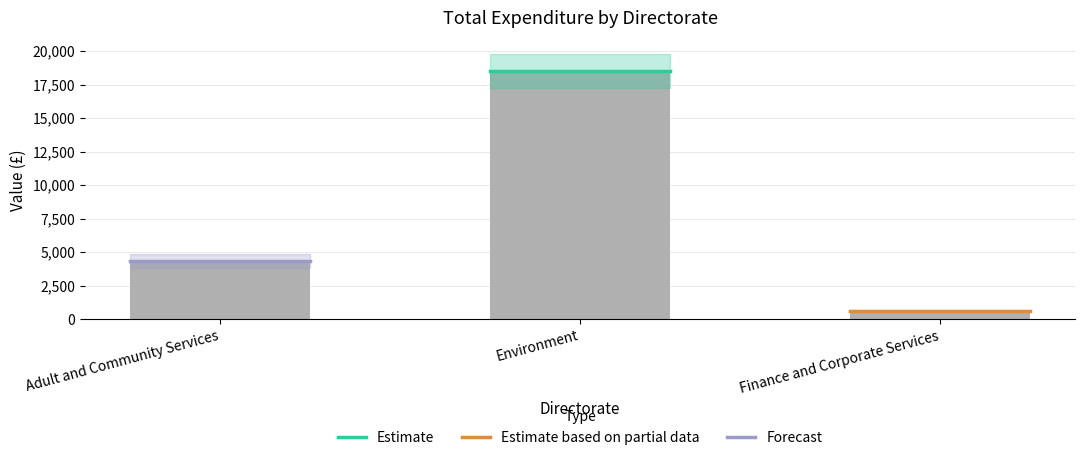

List the labels in order of value, smallest first.

Finance and Corporate Services, Adult and Community Services, Environment